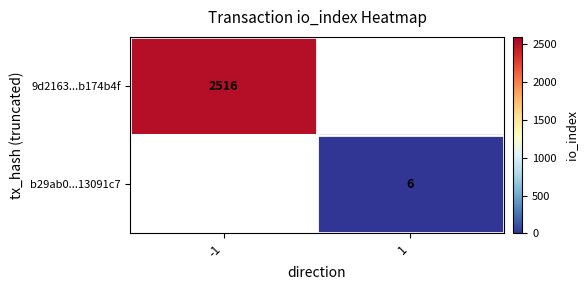

The value of 9d2163...b174b4f at -1 is 2516. True or false?

True